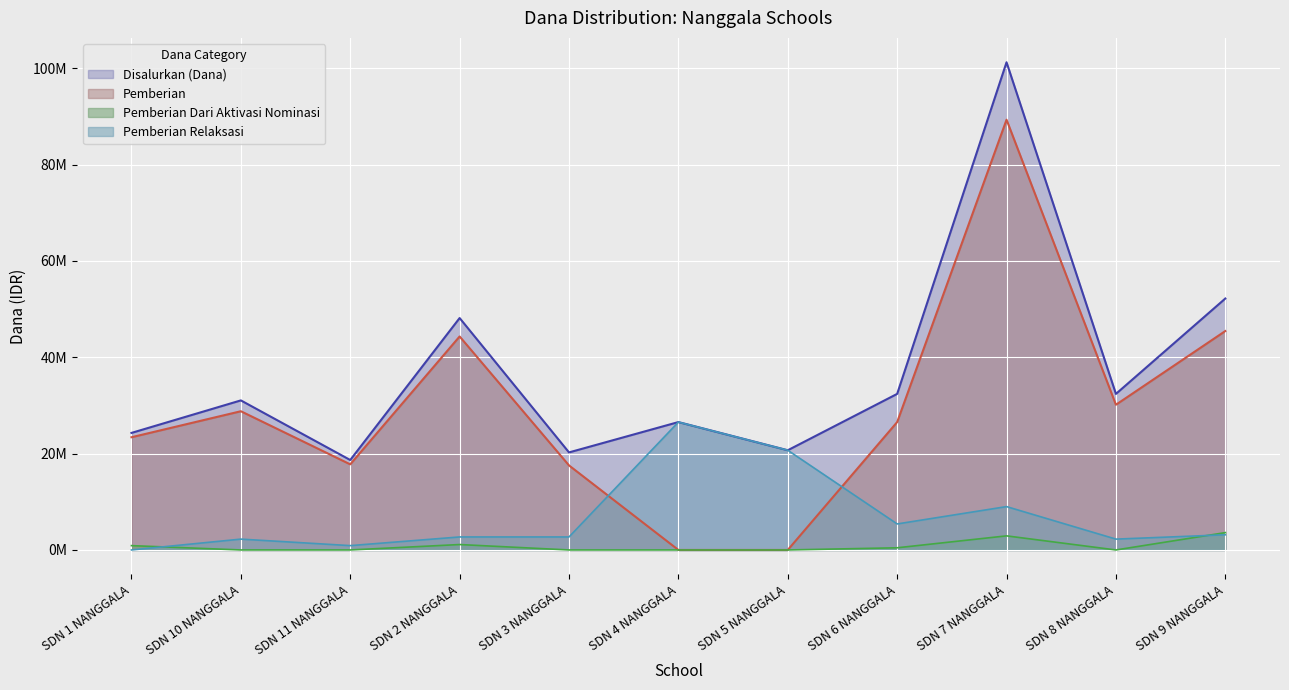

What is the spread (max minus min) of values at SDN 5 NANGGALA?

20700000